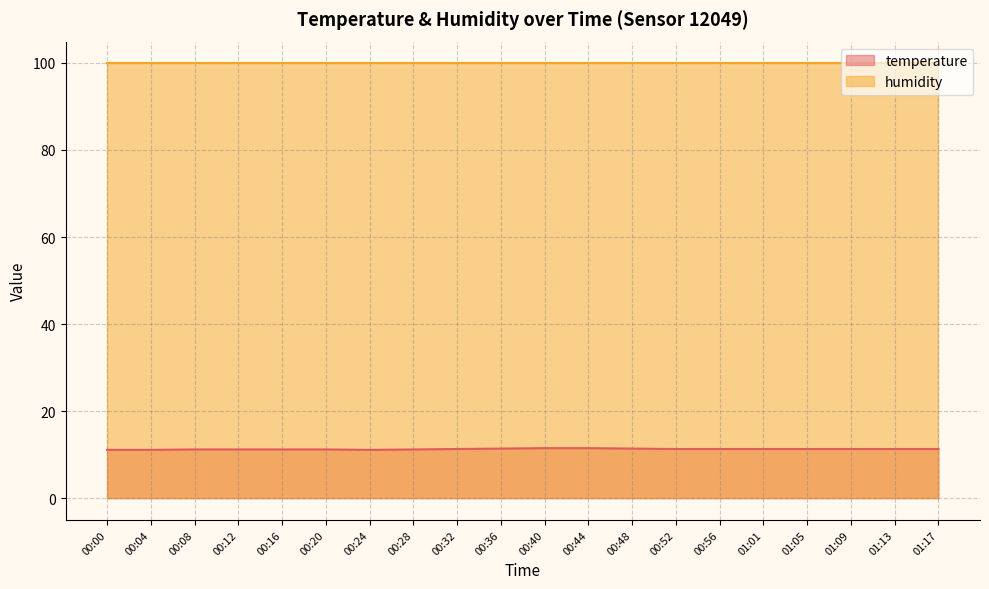

The value at 01:17 is 15.2. True or false?

False